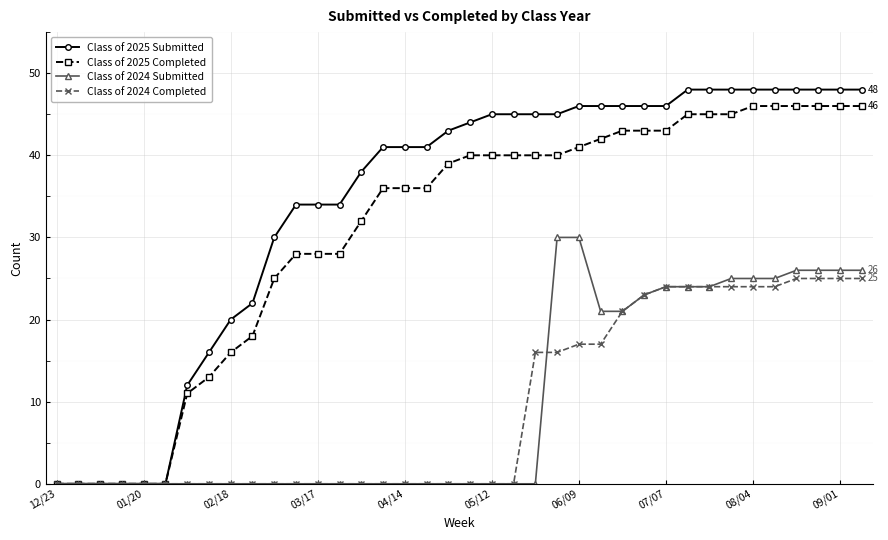

Which series has the widest spread of values?

Class of 2025 Submitted